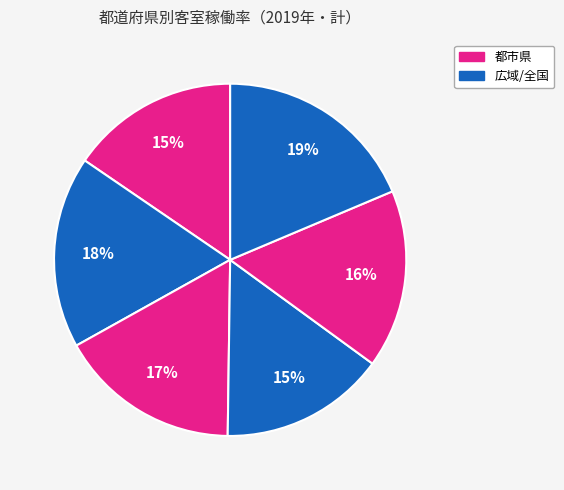

How many segments does this pie chart have?

6